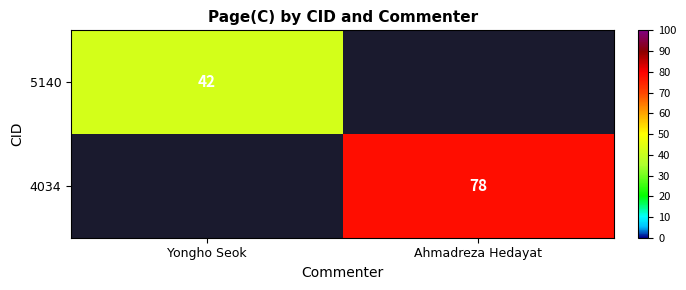

Which has a higher value, Ahmadreza Hedayat or Yongho Seok?

Yongho Seok